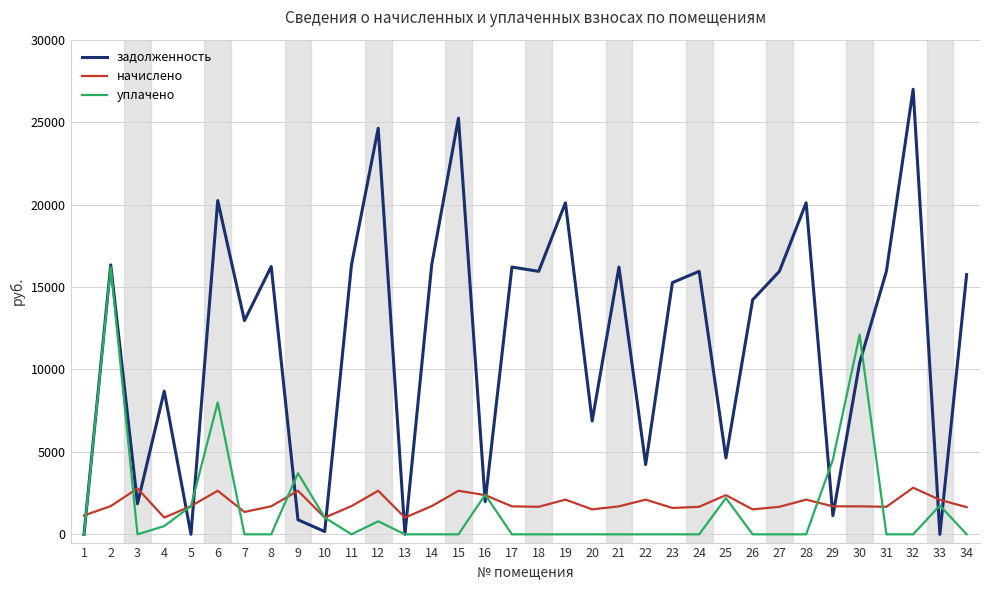

At which label does задолженность reach its peak?

32